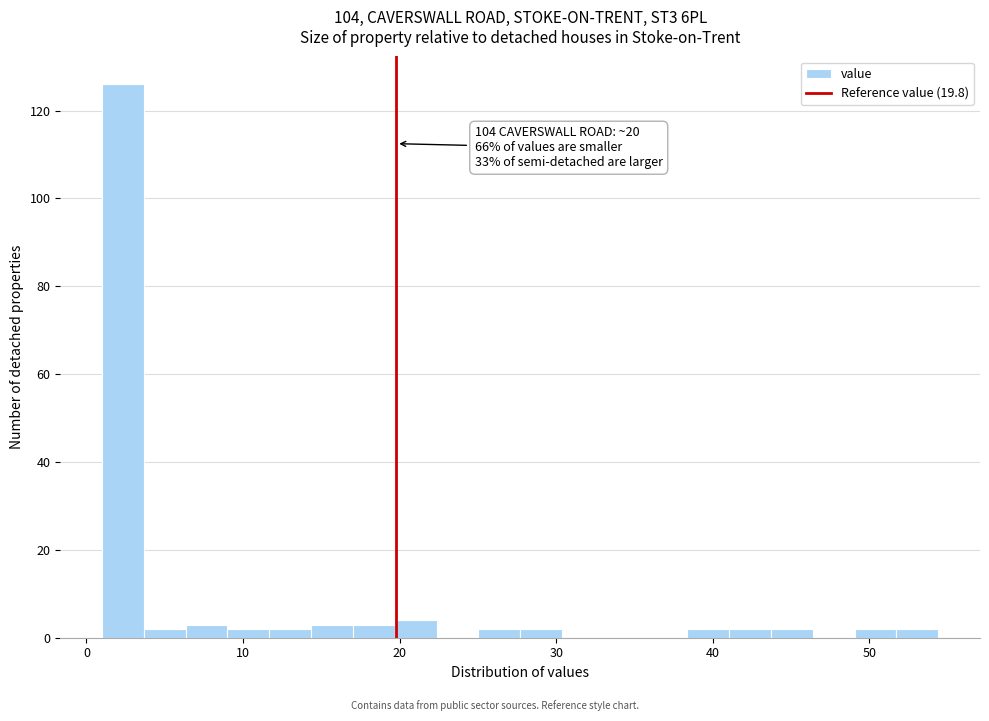

Read against the x-axis, roughly where is the centre of the tallest bar?

2